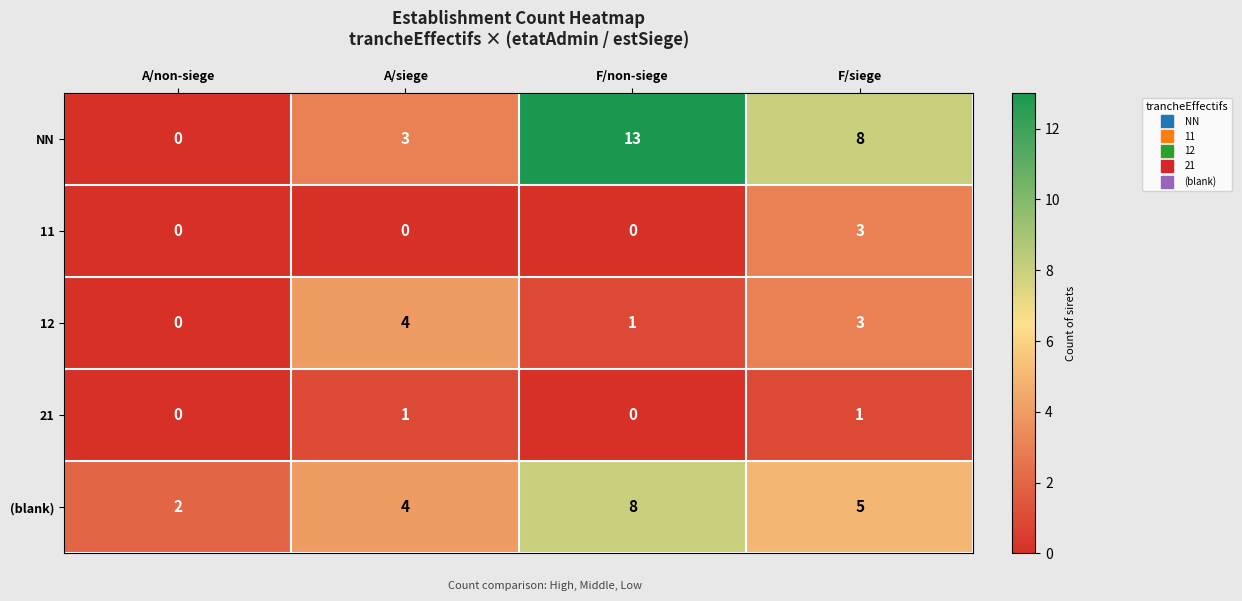

What is the total value across all series at A/siege?

12